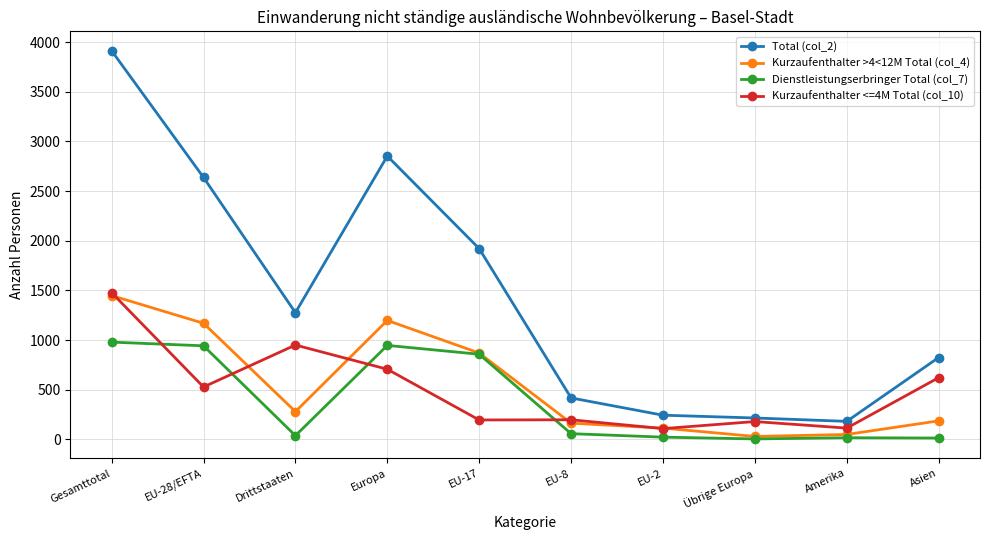

What is the label of the 7th point from the right?

Europa